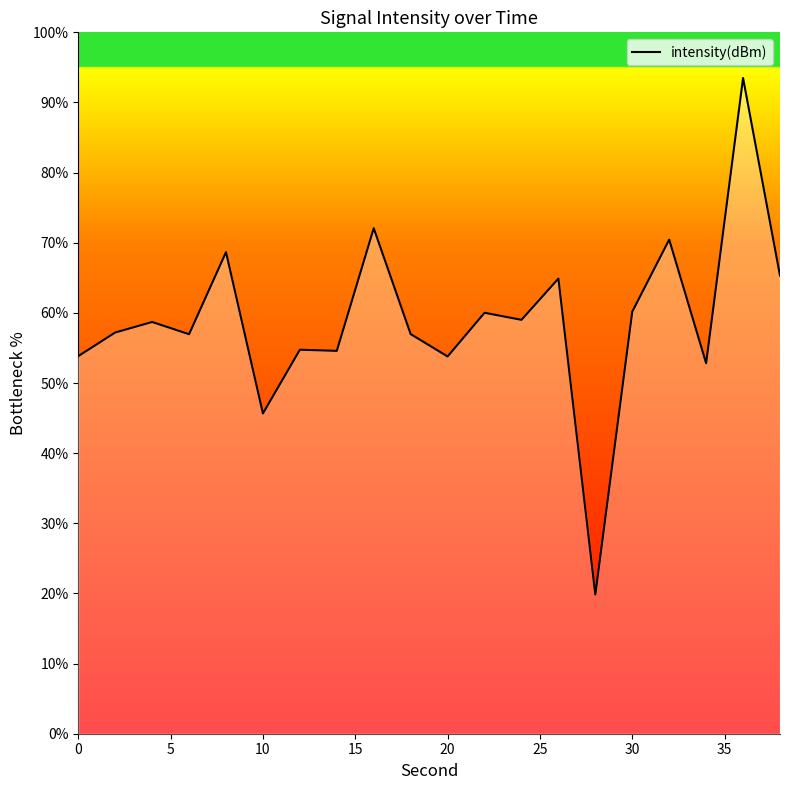

What is the greatest value displayed?

93.5